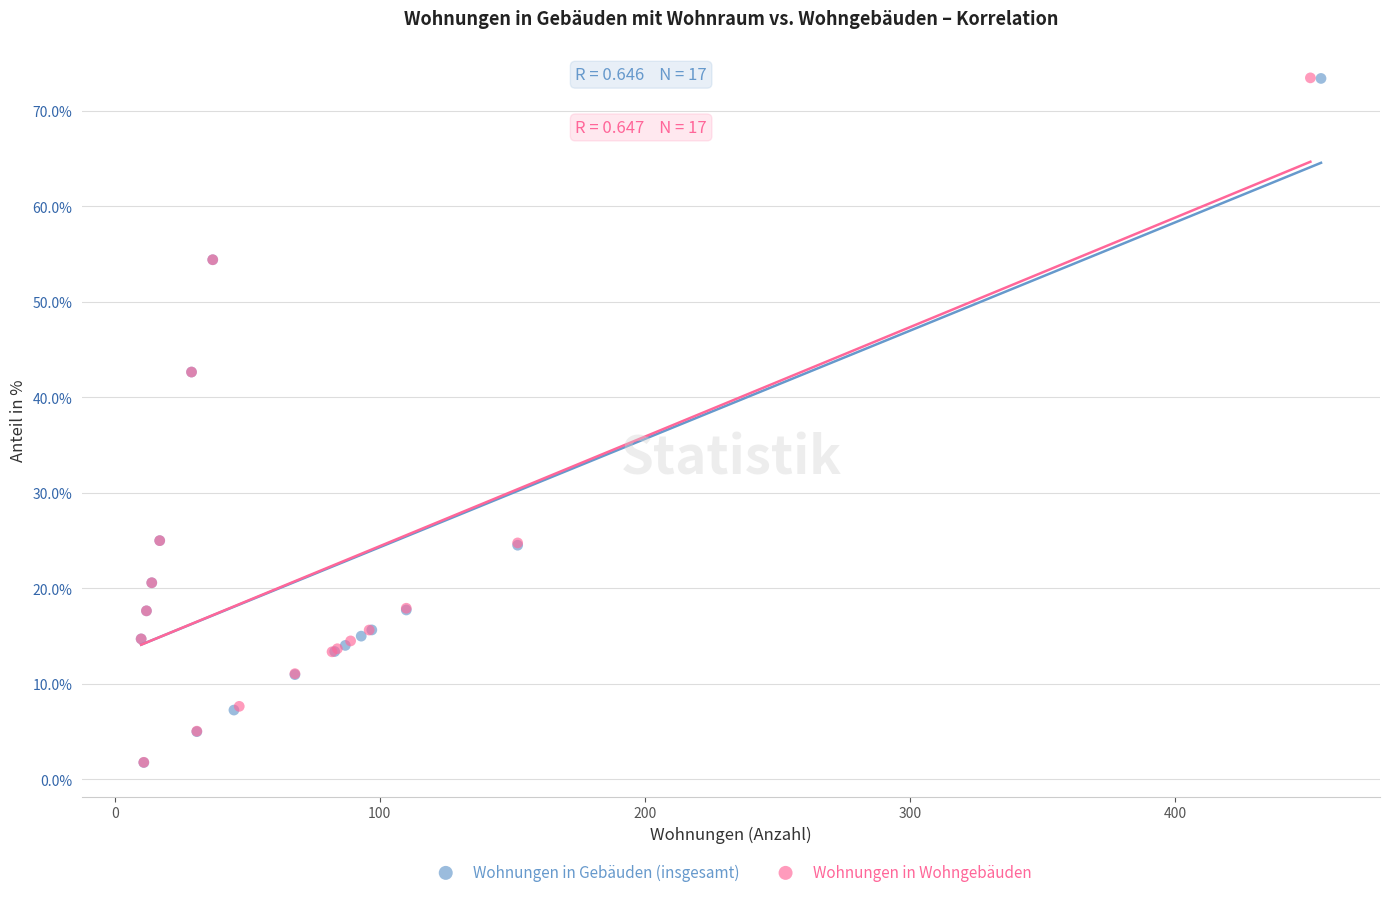

Which series has the widest spread of Y values?

Wohnungen in Wohngebäuden